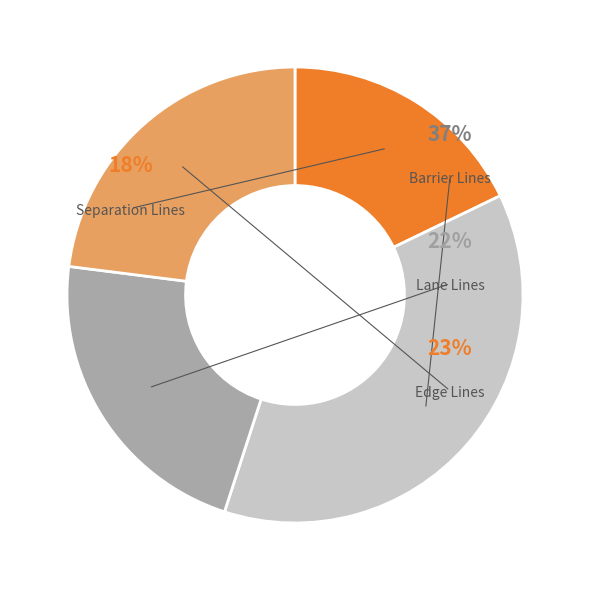

What percentage is the Separation Lines slice, to the nearest percent?

18%